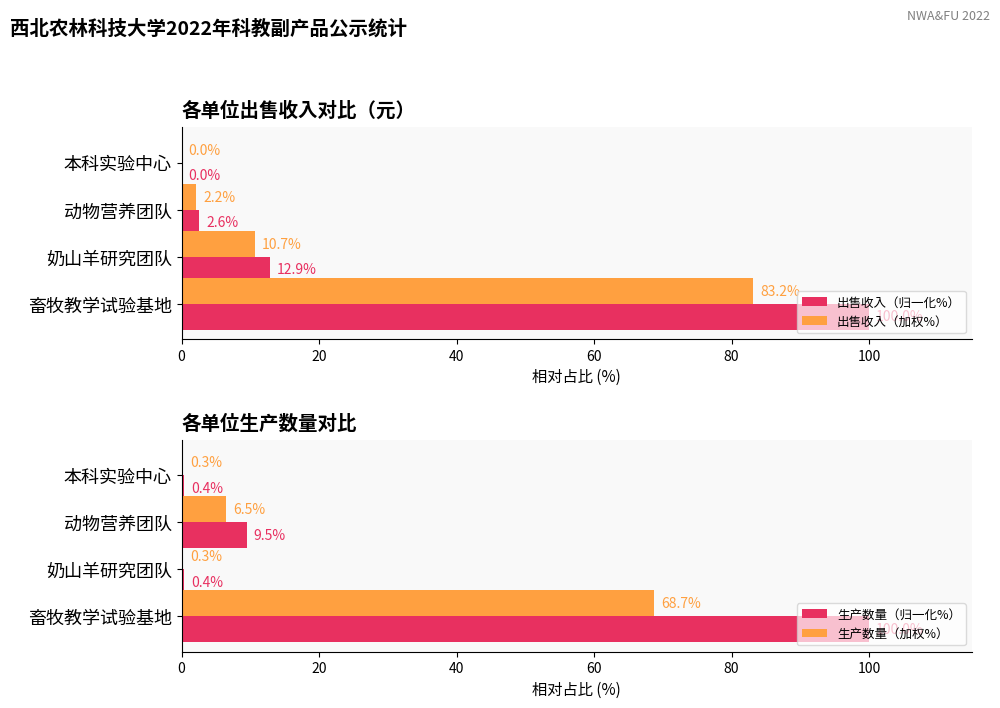

How many groups of bars are there?

4